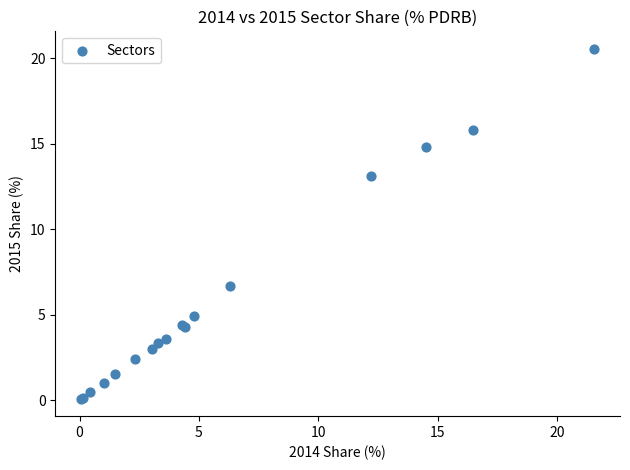

What Y value in the scatter plot is closest to 10?

13.1